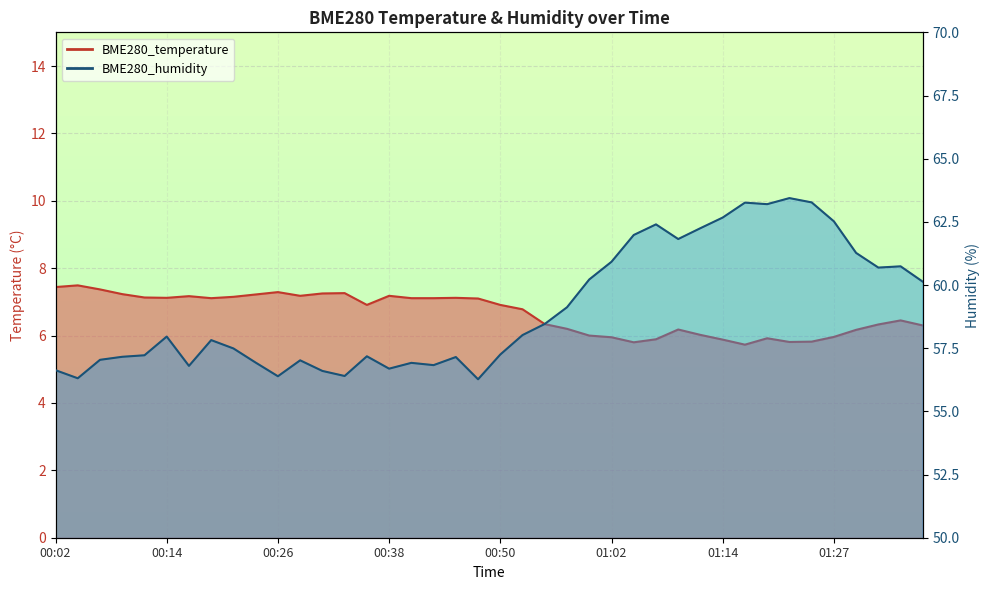

Which category has the lowest value in the BME280_humidity series?

00:48